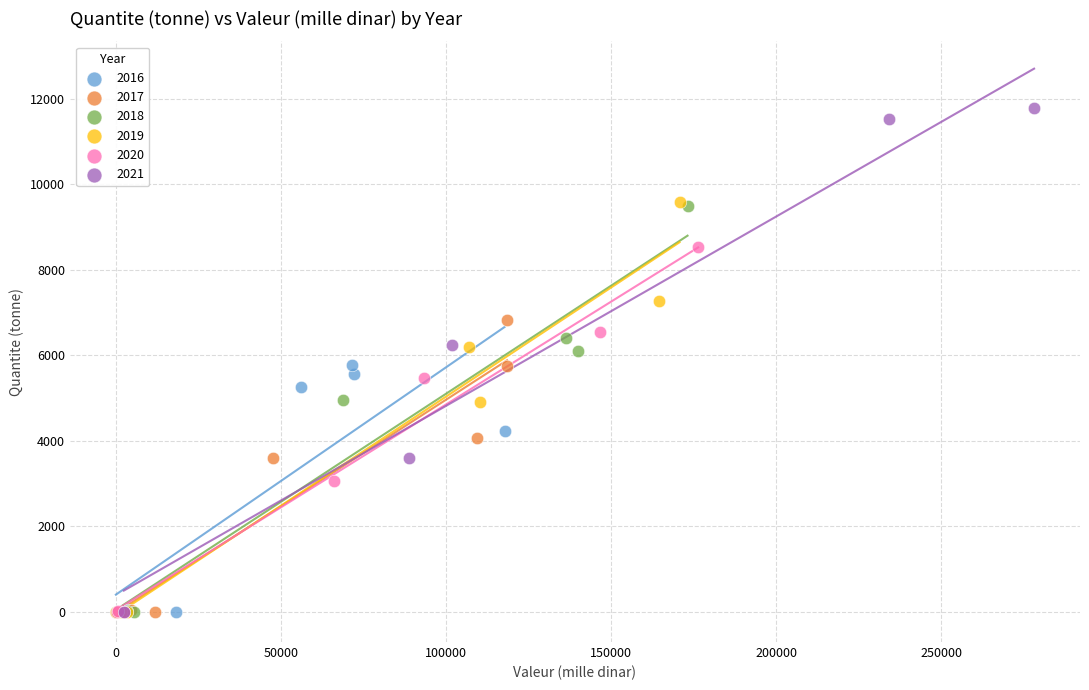

Which series has the widest spread of Y values?

2021